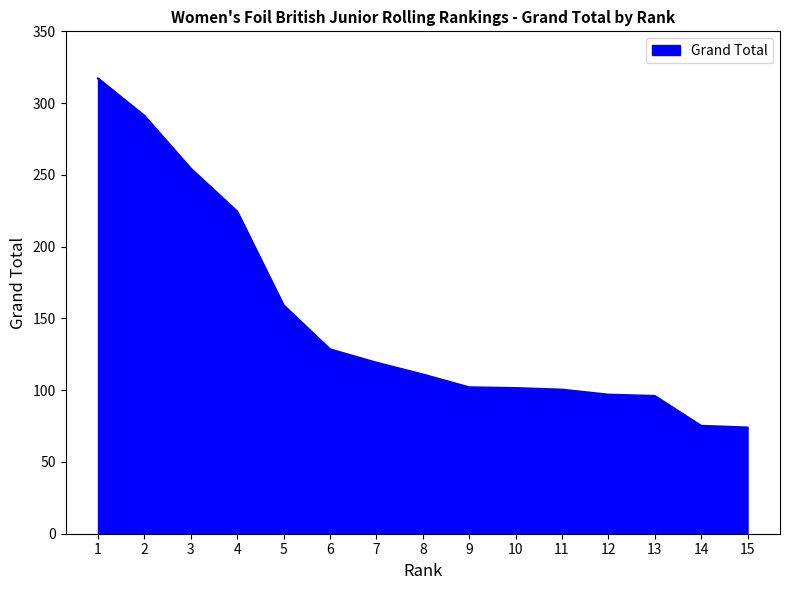

Where is the data nearest to the value 195?

4